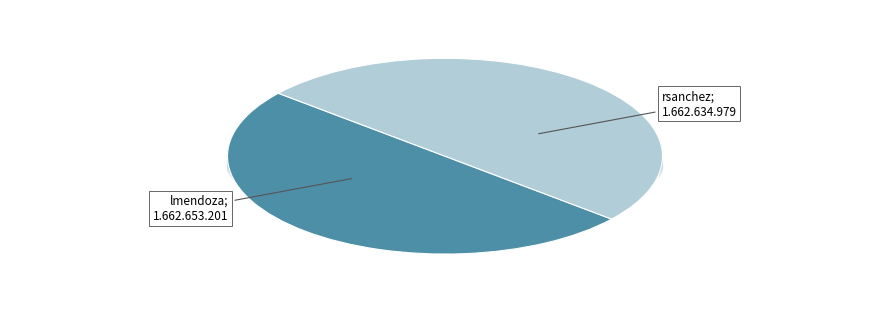

To the nearest percent, what percentage of the pie is lmendoza?

50%